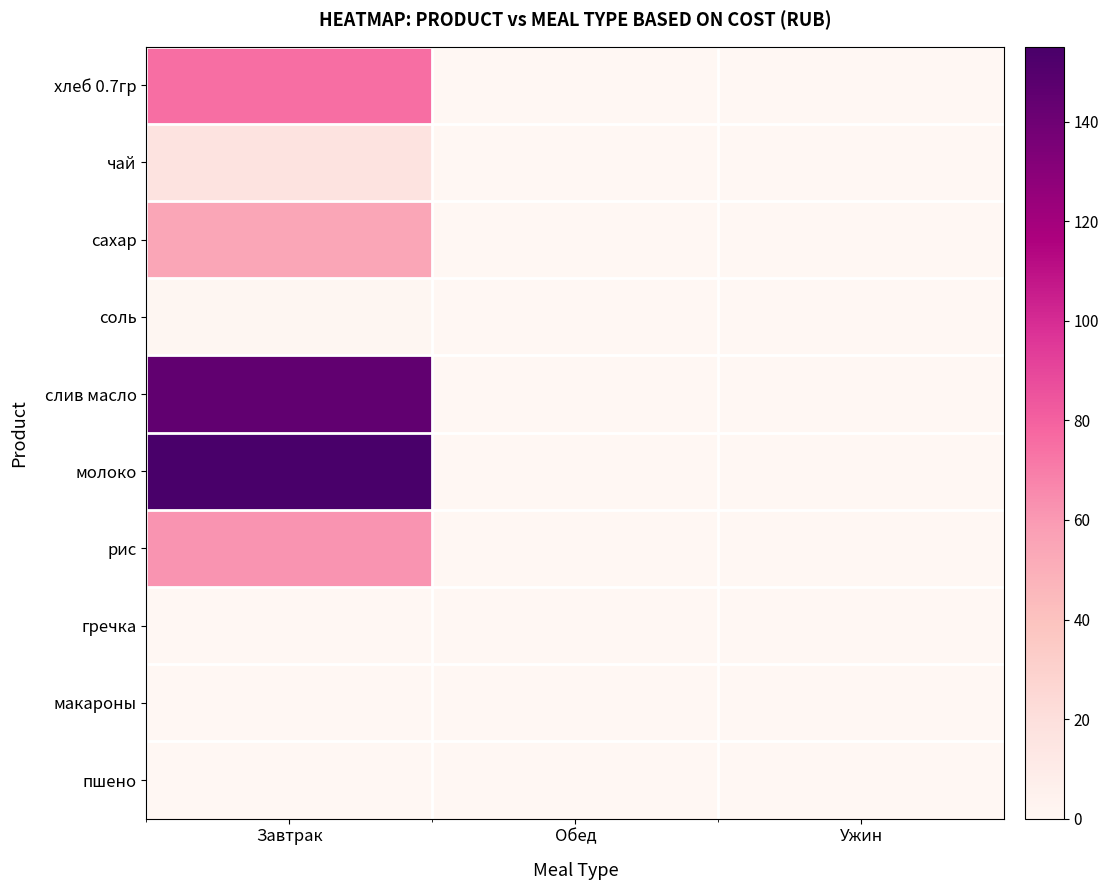

Reading left to right, list all the values displayed in this chart.

хлеб 0.7гр: Завтрак=75.4	Обед=0.0	Ужин=0.0
чай: Завтрак=16.5	Обед=0.0	Ужин=0.0
сахар: Завтрак=54.5	Обед=0.0	Ужин=0.0
соль: Завтрак=0.8	Обед=0.0	Ужин=0.0
слив масло: Завтрак=144.8	Обед=0.0	Ужин=0.0
молоко: Завтрак=155.1	Обед=0.0	Ужин=0.0
рис: Завтрак=62.0	Обед=0.0	Ужин=0.0
гречка: Завтрак=0.0	Обед=0.0	Ужин=0.0
макароны: Завтрак=0.0	Обед=0.0	Ужин=0.0
пшено: Завтрак=0.0	Обед=0.0	Ужин=0.0